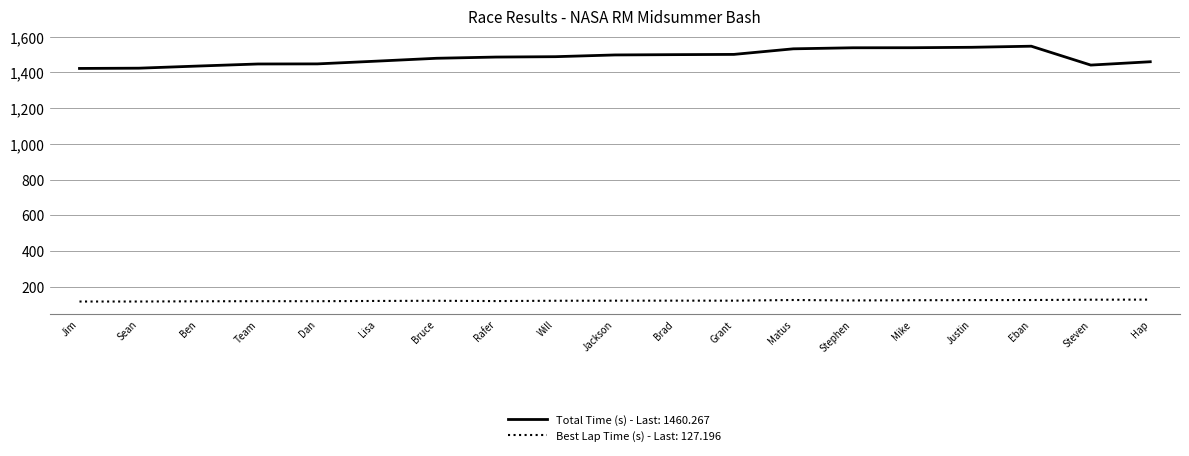

Is it true that Best Lap Time (s) - Last: 127.196 equals 121.2 at Jackson?

True